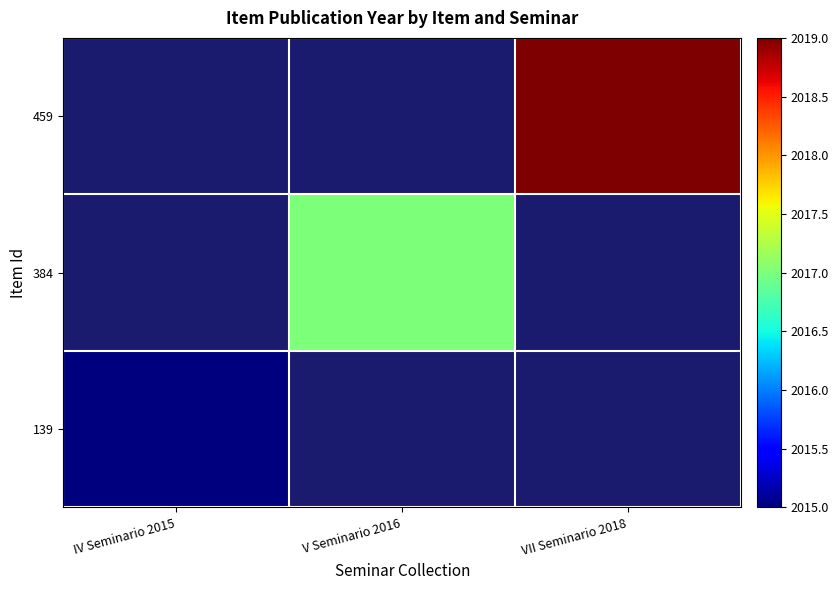

Reading left to right, what are all the values shown in this chart?

459: IV Seminario 2015=0	V Seminario 2016=0	VII Seminario 2018=2019
384: IV Seminario 2015=0	V Seminario 2016=2017	VII Seminario 2018=0
139: IV Seminario 2015=2015	V Seminario 2016=0	VII Seminario 2018=0